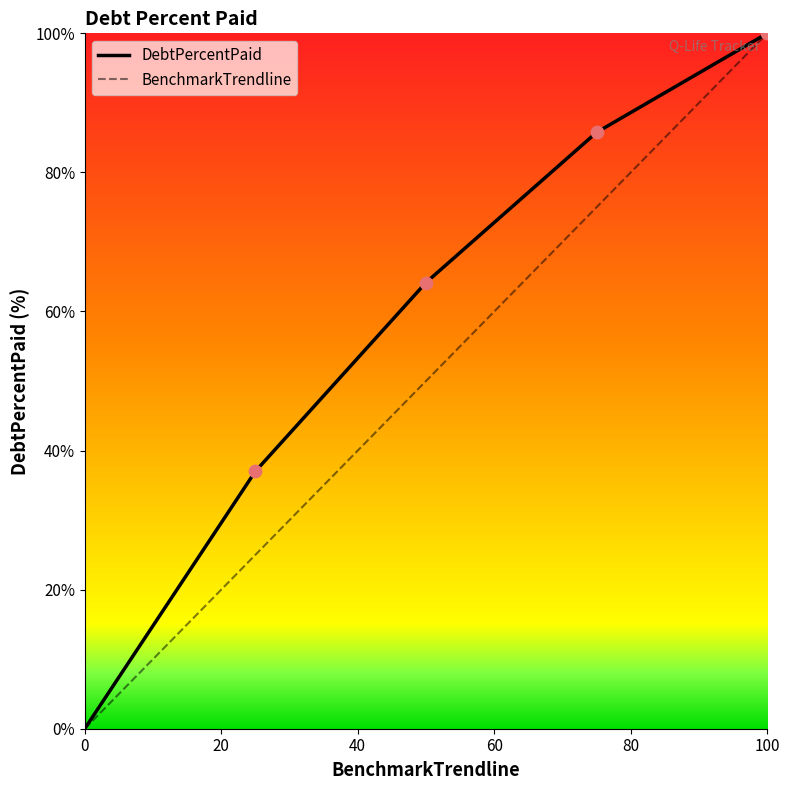

Which series has the largest total across all categories?

DebtPercentPaid